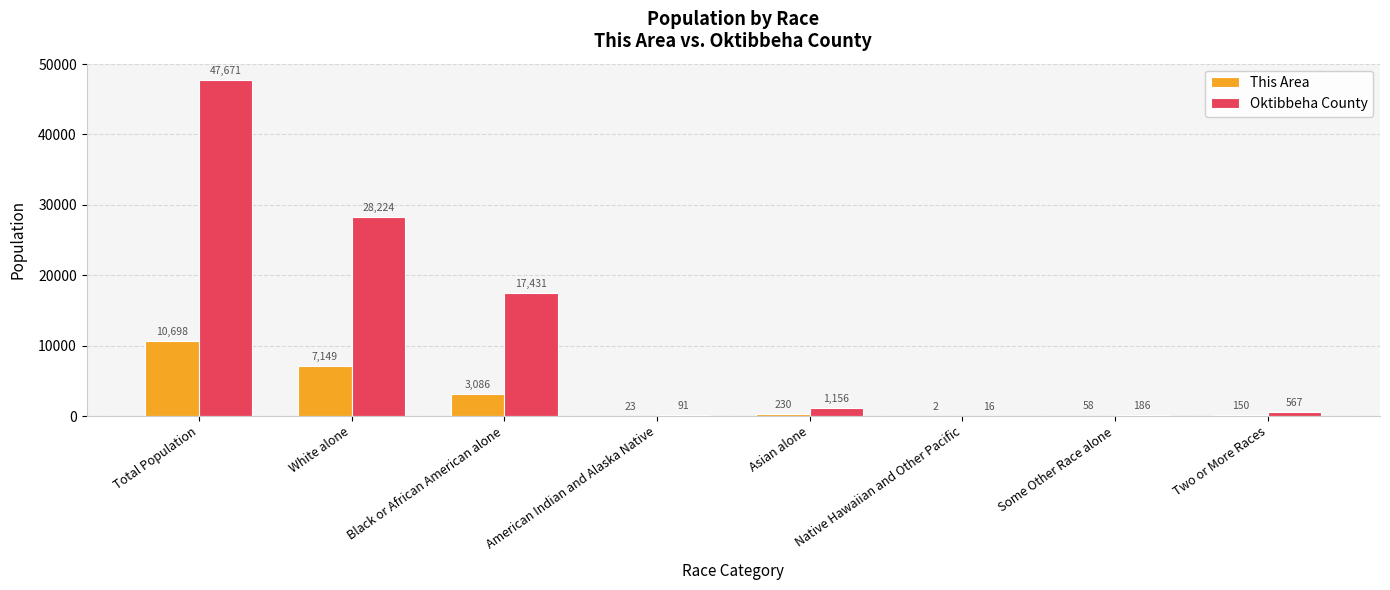

How many data points does each series have?

8